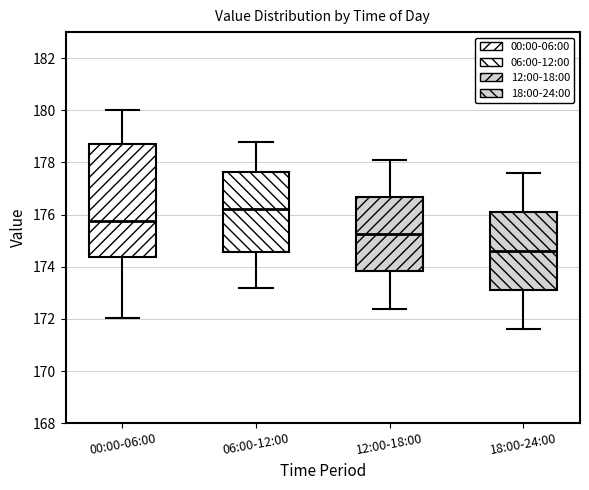

Reading left to right, transcribe this box plot: for each box, give where its median line is, the range the box spans, and where its two whiskers end, as read against the y-axis. The values are not printed on the chart, so give them approximately, as read against the axis.

00:00-06:00: median 175.8, box 174.4 to 178.8, whiskers 172.0 to 180.0
06:00-12:00: median 176.2, box 174.6 to 177.6, whiskers 173.2 to 178.8
12:00-18:00: median 175.2, box 173.8 to 176.6, whiskers 172.4 to 178.2
18:00-24:00: median 174.6, box 173.2 to 176.2, whiskers 171.6 to 177.6